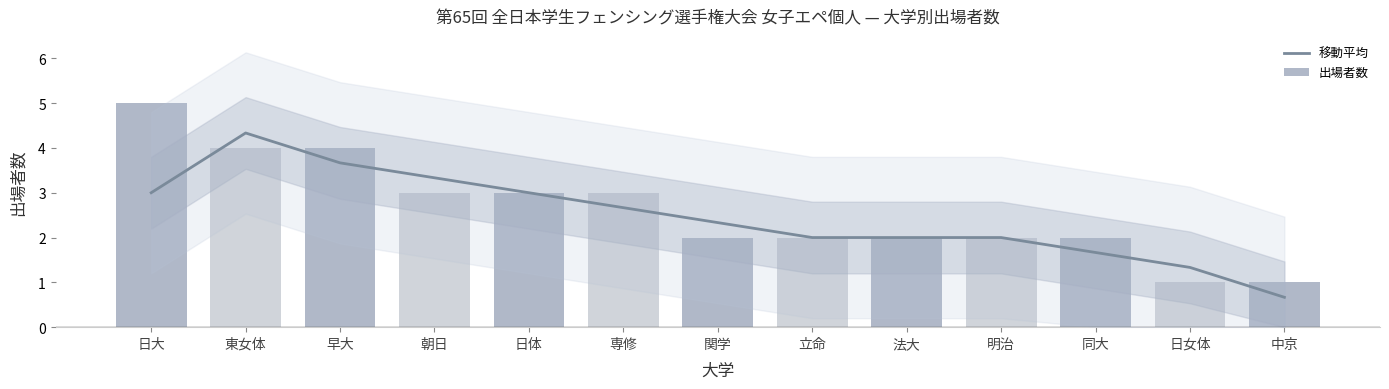

Rank the series by their average value, from highest to lowest.

出場者数, 移動平均